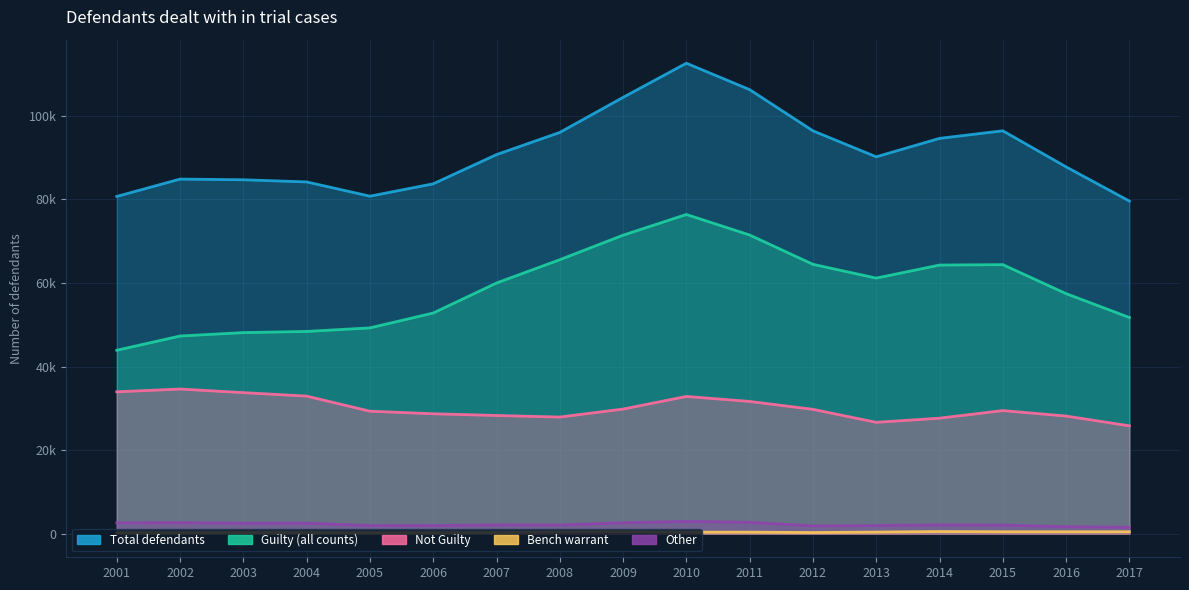

Which series has the largest total across all categories?

Total defendants